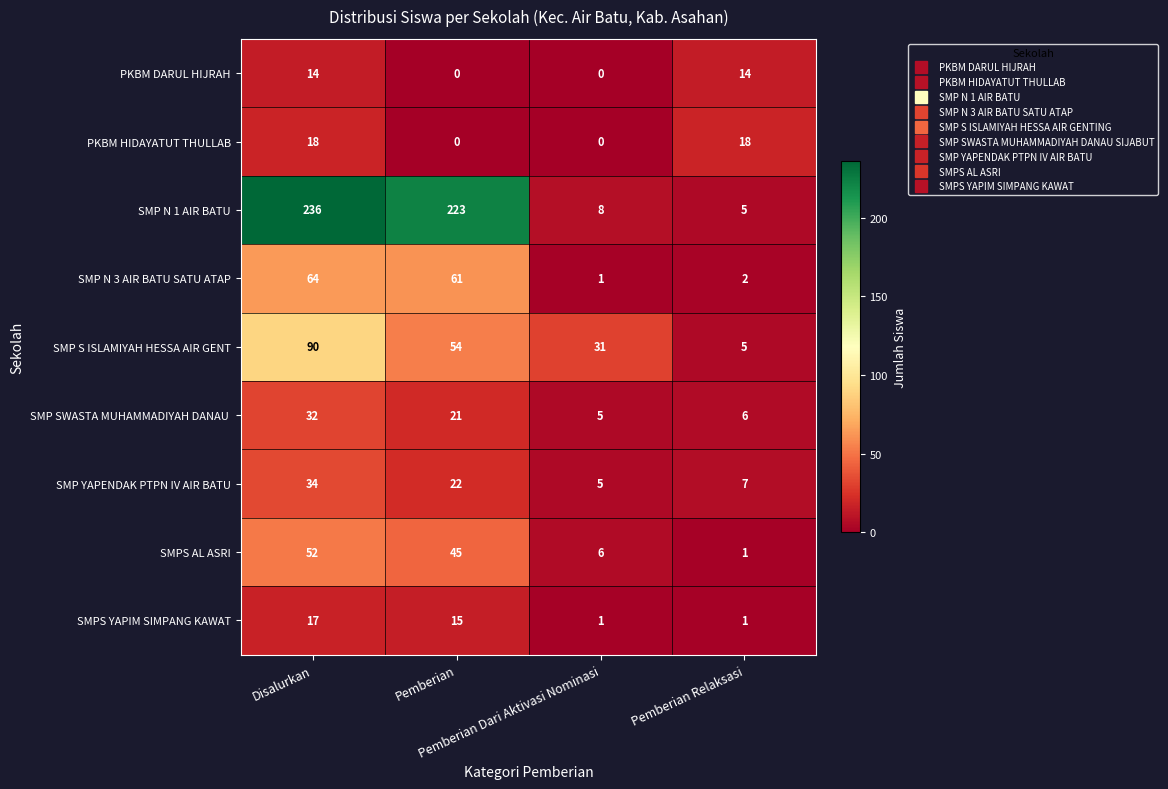

List the series in order of their peak value, highest first.

SMP N 1 AIR BATU, SMP S ISLAMIYAH HESSA AIR GENT, SMP N 3 AIR BATU SATU ATAP, SMPS AL ASRI, SMP YAPENDAK PTPN IV AIR BATU, SMP SWASTA MUHAMMADIYAH DANAU , PKBM HIDAYATUT THULLAB, SMPS YAPIM SIMPANG KAWAT, PKBM DARUL HIJRAH